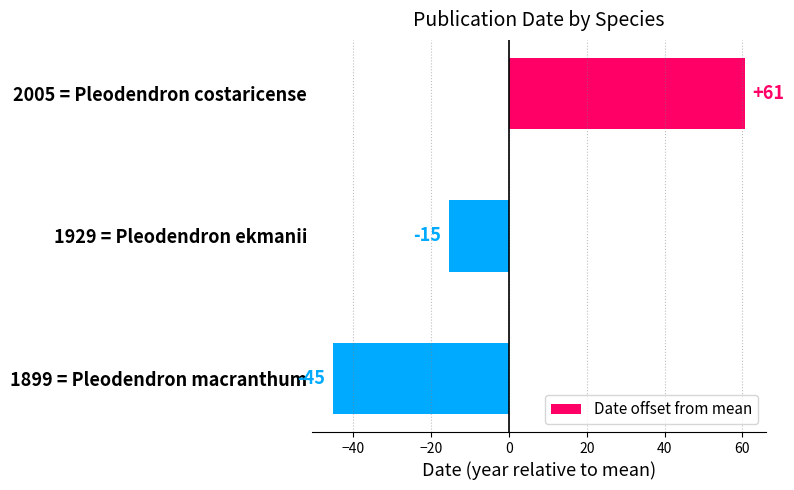

Are the bars horizontal?

Yes